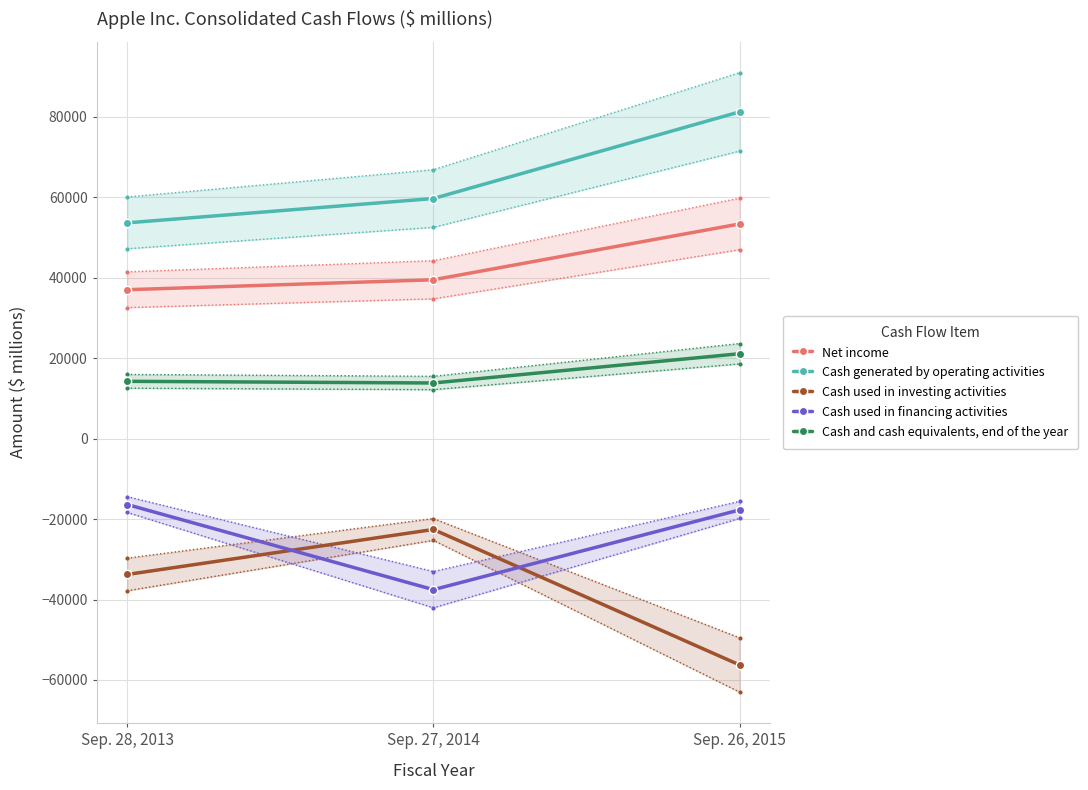

Which series has the largest total across all categories?

Cash generated by operating activities